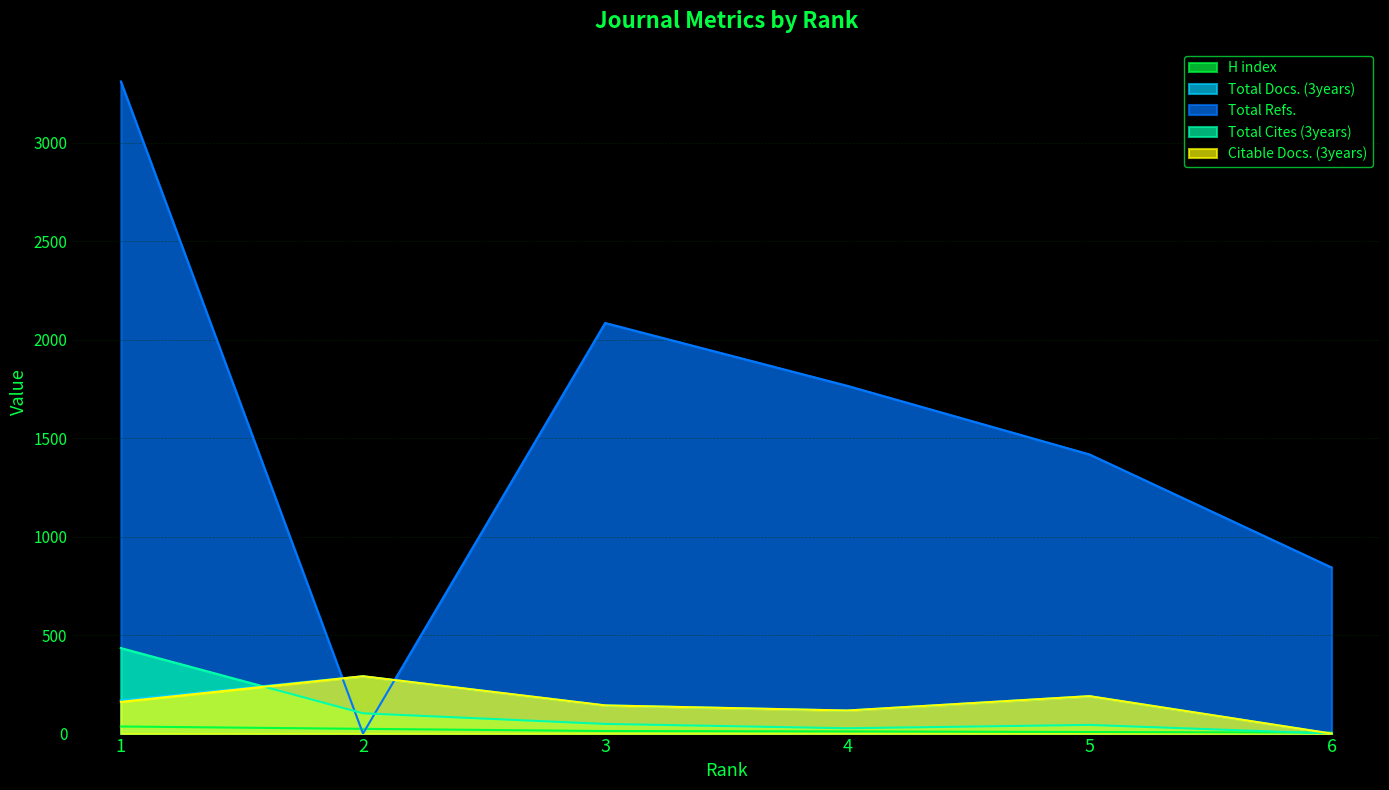

At which label is Total Cites (3years) closest to 217?

2